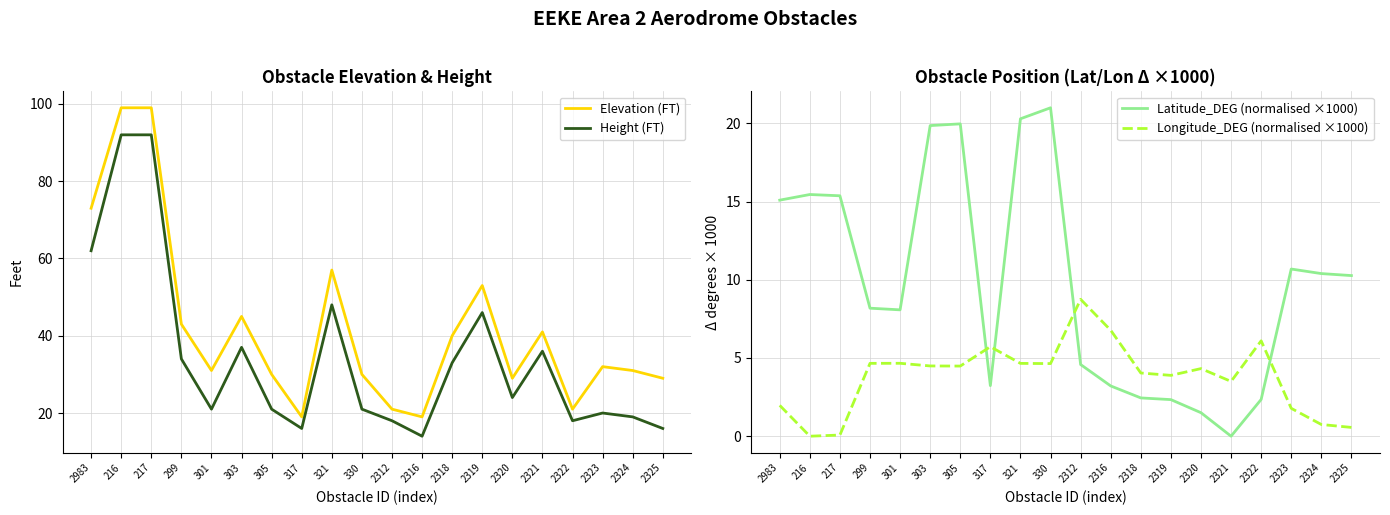

At which label is Longitude_DEG (normalised ×1000) closest to 4?

2318